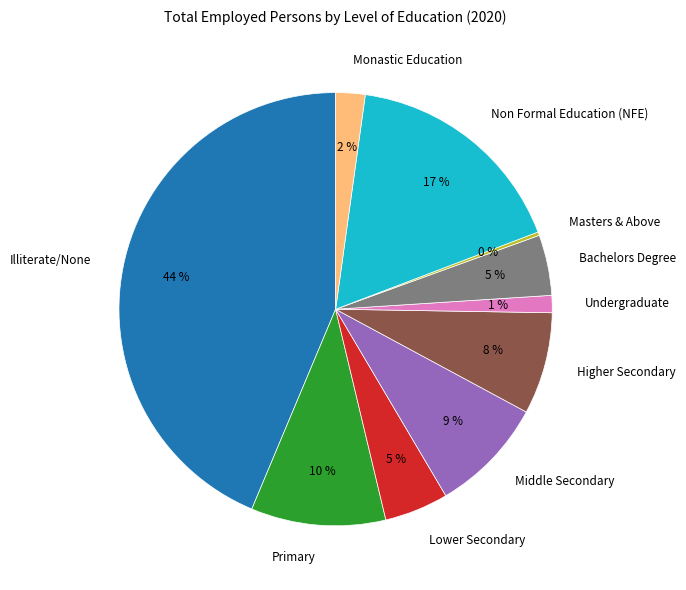

Which has a higher value, Middle Secondary or Non Formal Education (NFE)?

Non Formal Education (NFE)